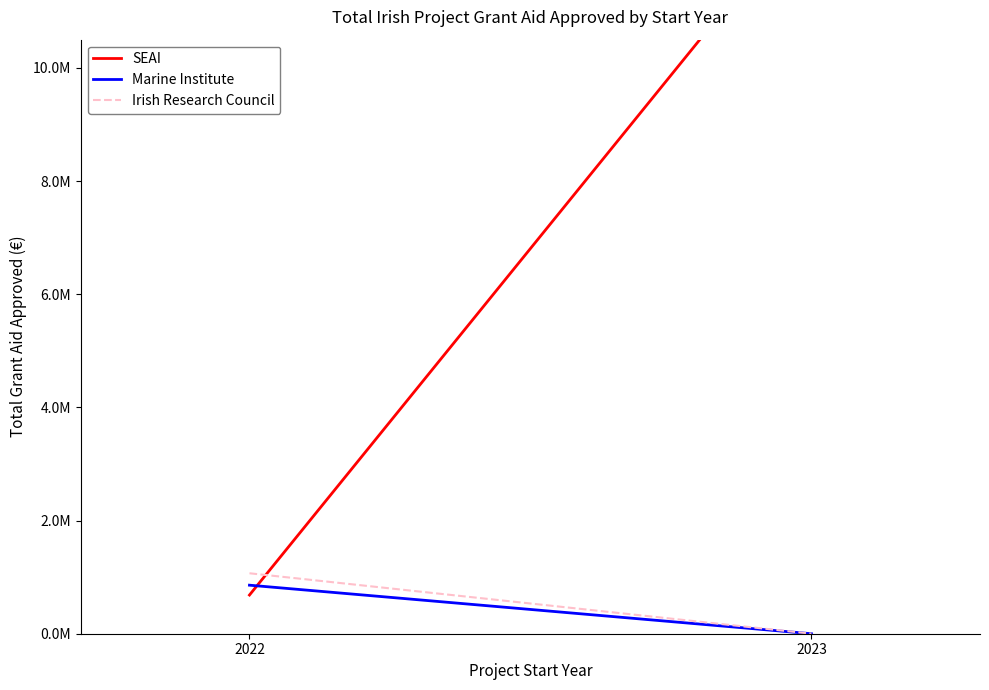

What is the difference between the maximum and minimum values in the Irish Research Council series?

1068737.4